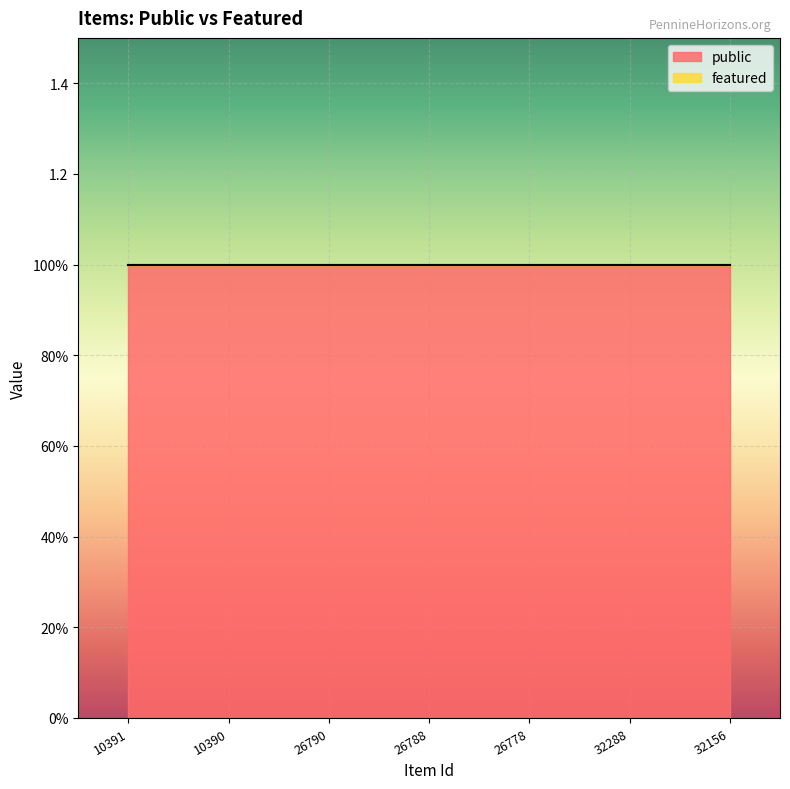

How many series are shown in this chart?

2